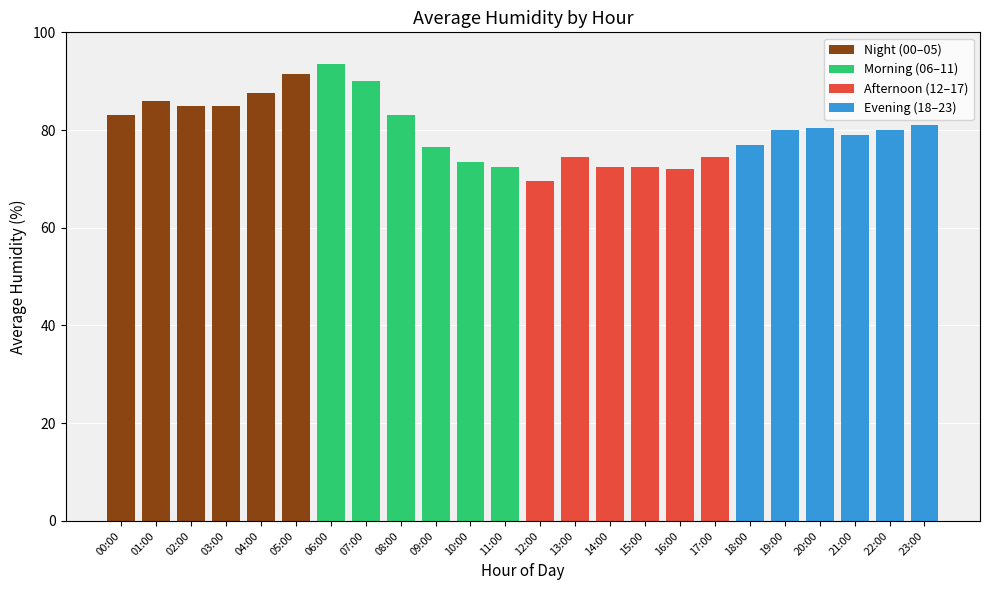

What is the greatest value displayed?

93.5